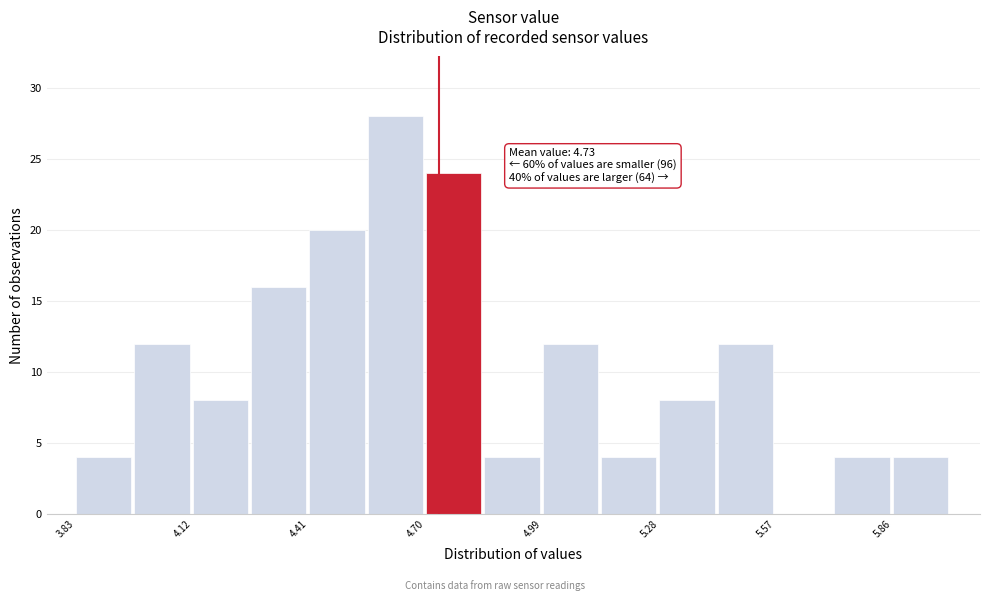

Read against the x-axis, roughly where is the centre of the tallest bar?

4.60